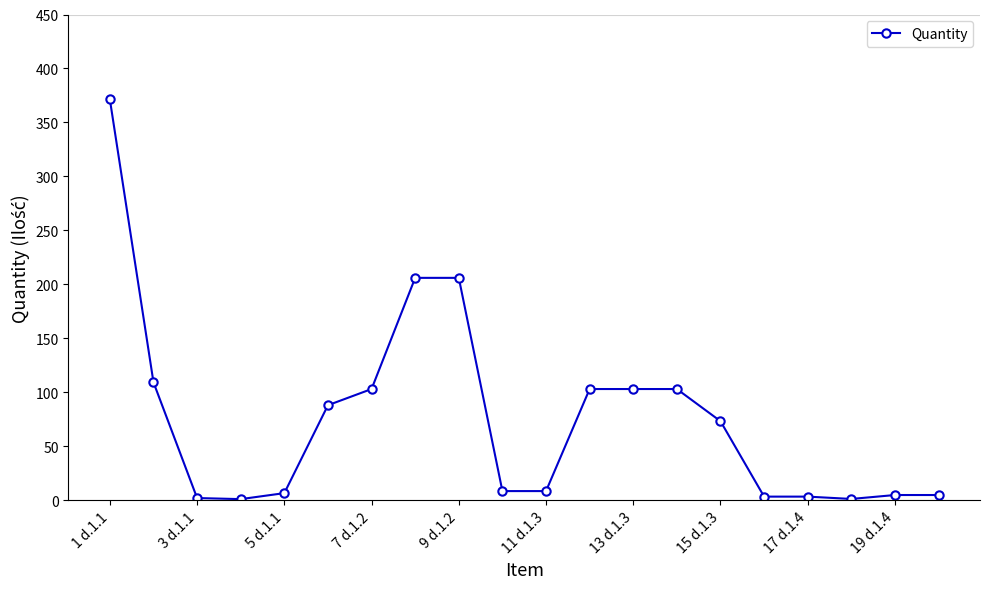

What is the difference between the second highest and minimum values?

205.0